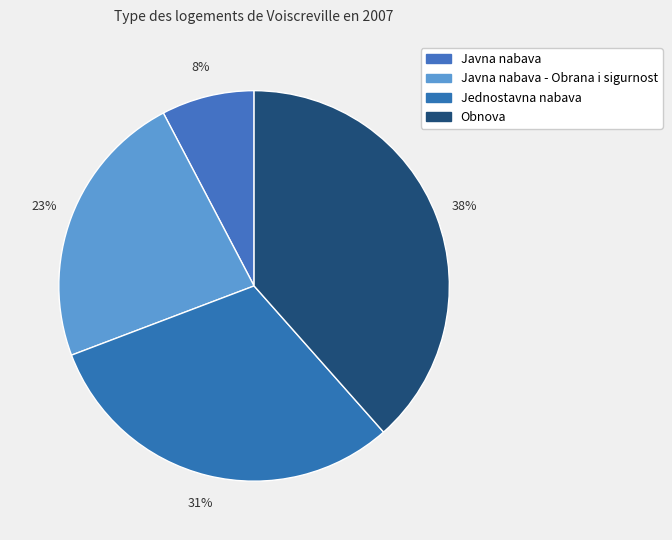

Is there any slice that represents more than half of the pie?

No